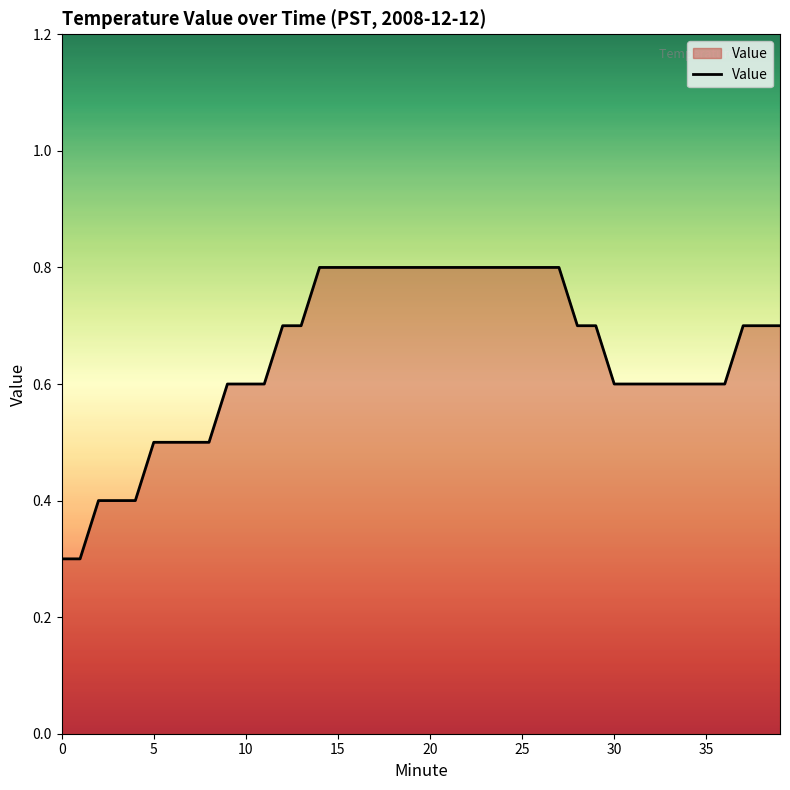

What is the smallest value displayed?

0.3